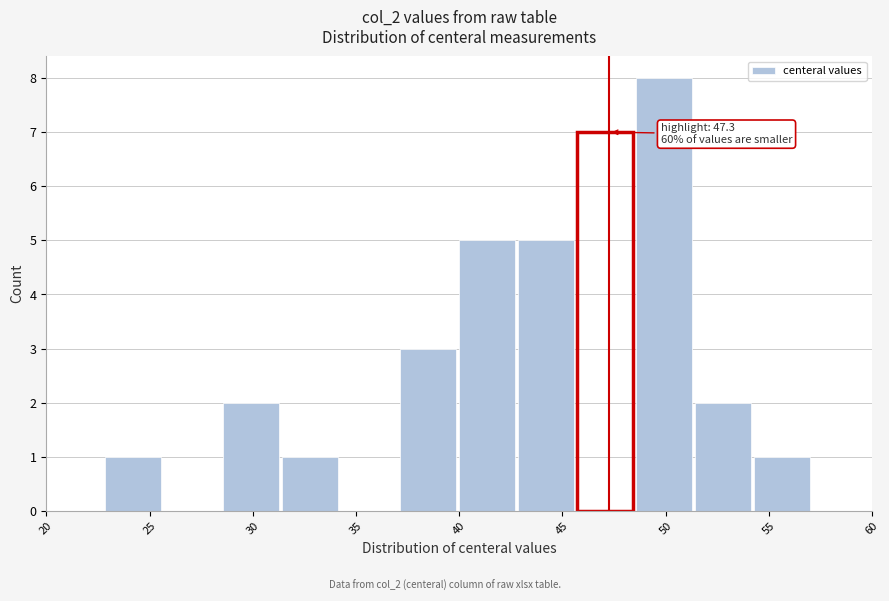

Over which range of the x-axis is the bar tallest?

48.5 to 51.5